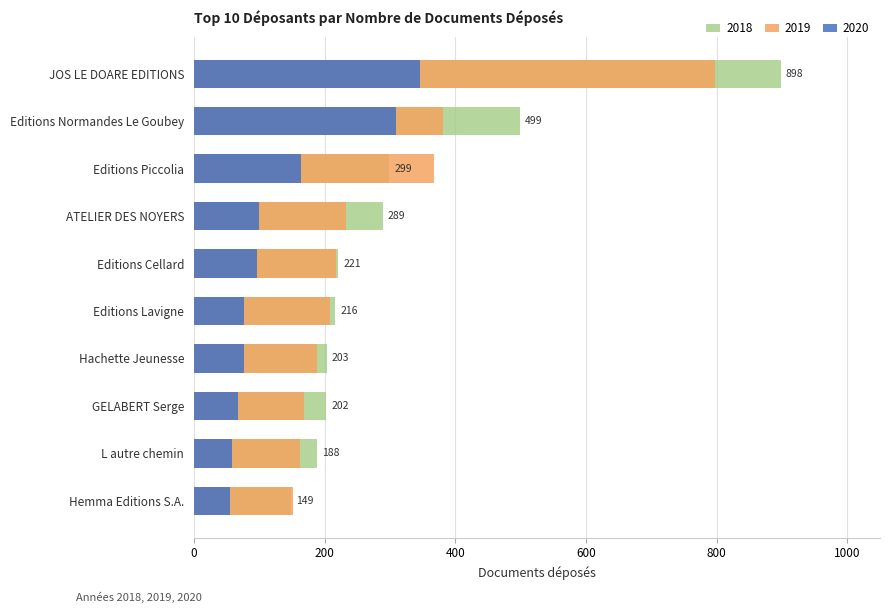

How many bars are there in total?

30